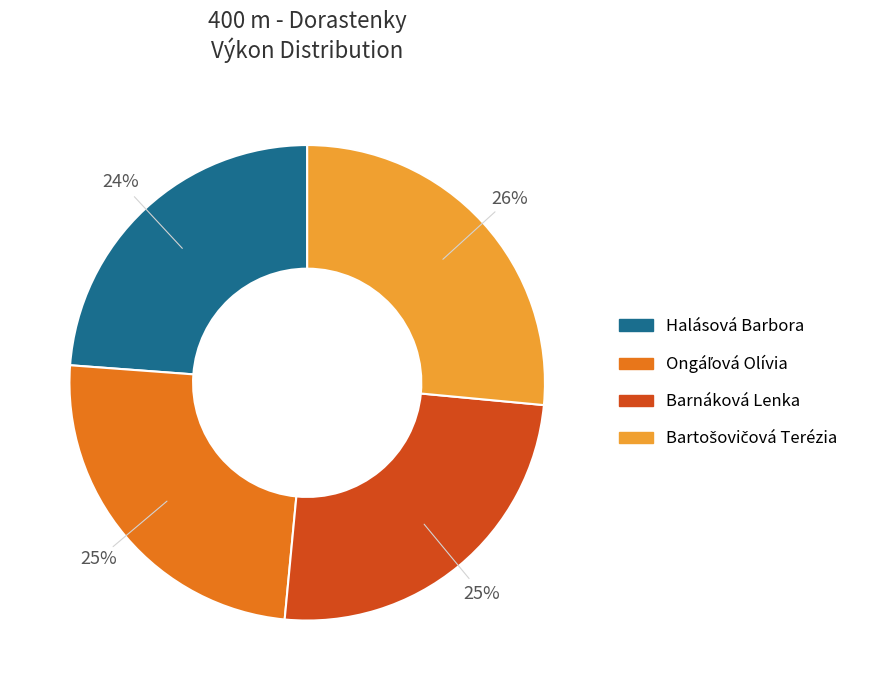

Is it true that Barnáková Lenka is 39% of the pie?

False